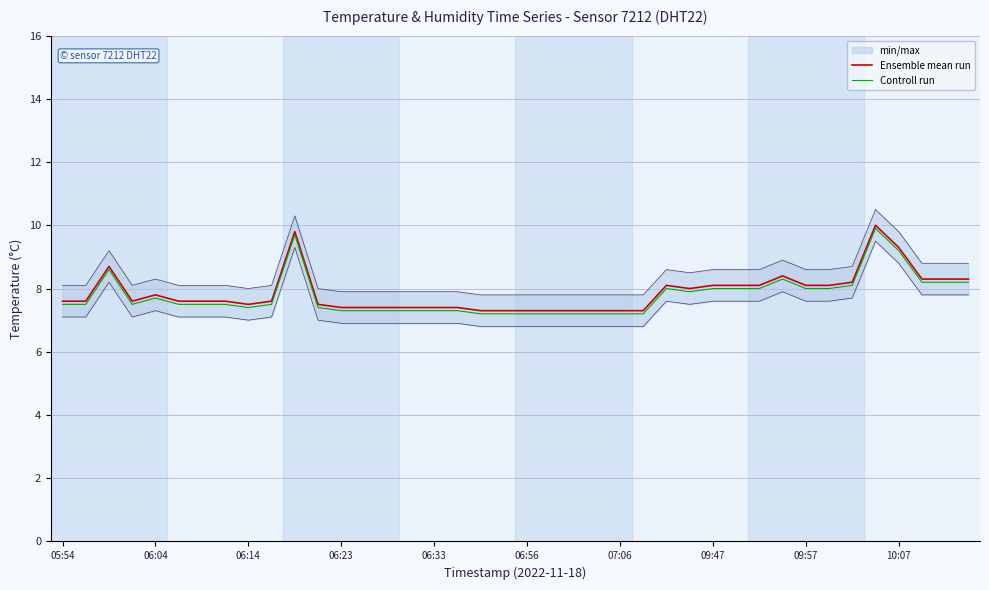

The Ensemble mean run series shows 13.8 at 09:57. True or false?

False